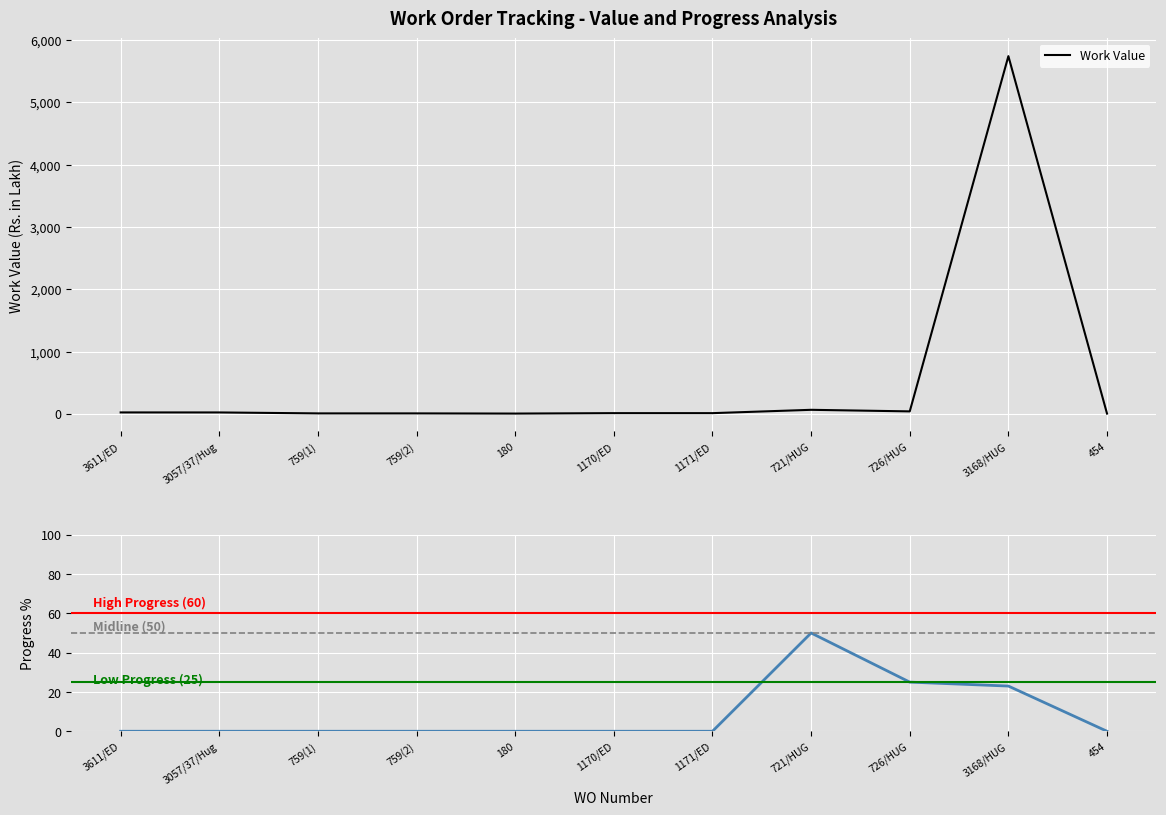

What is the difference between the maximum and minimum values in the Work Value series?

5739.5